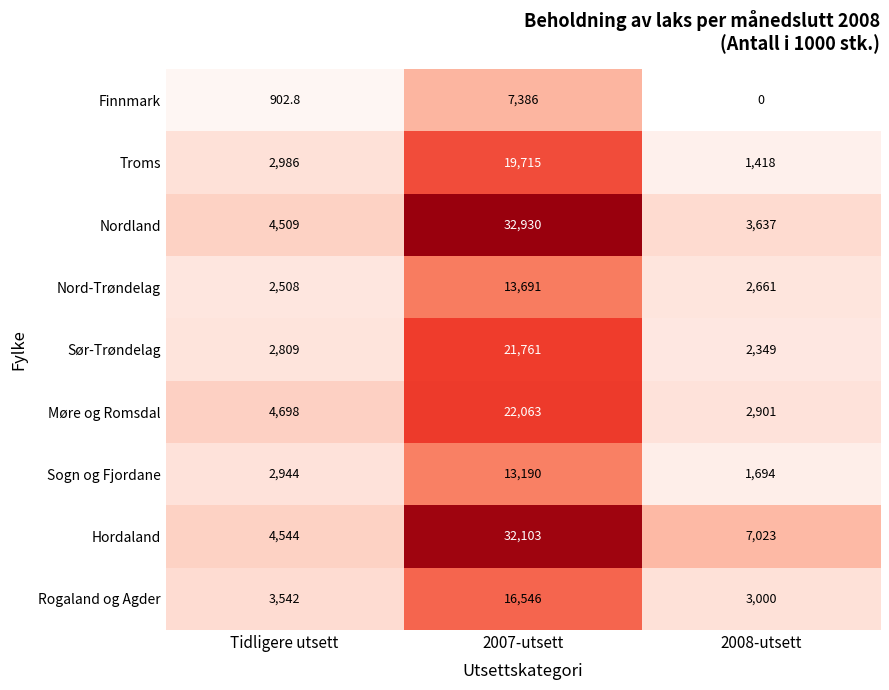

At how many categories does at least one series exceed 27918?

1